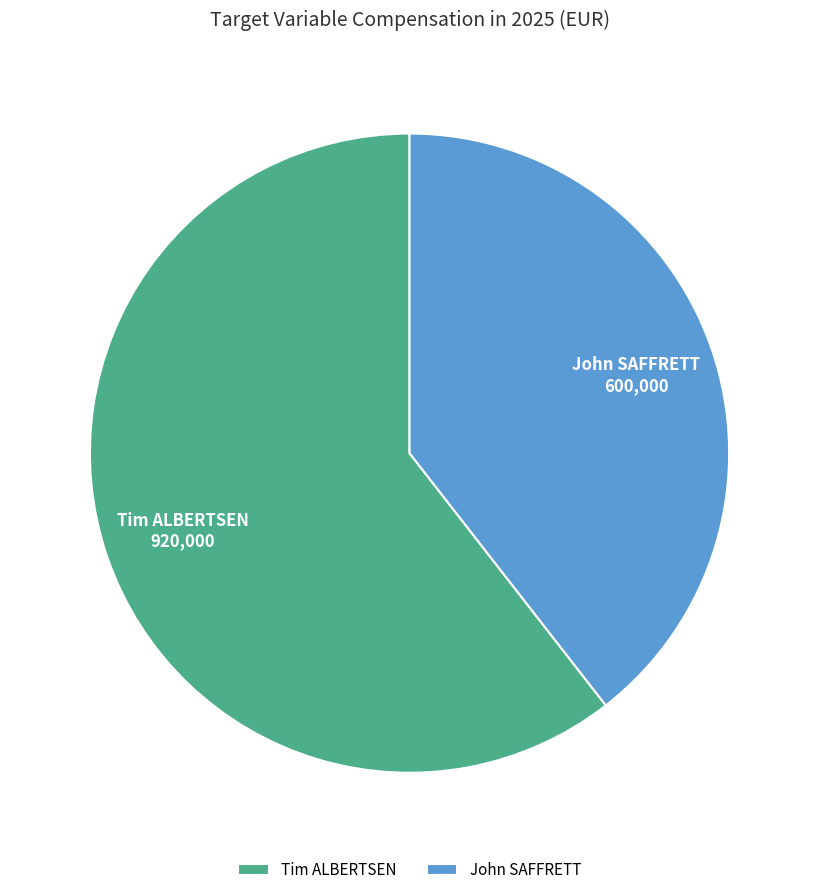

How many slices are in this pie chart?

2